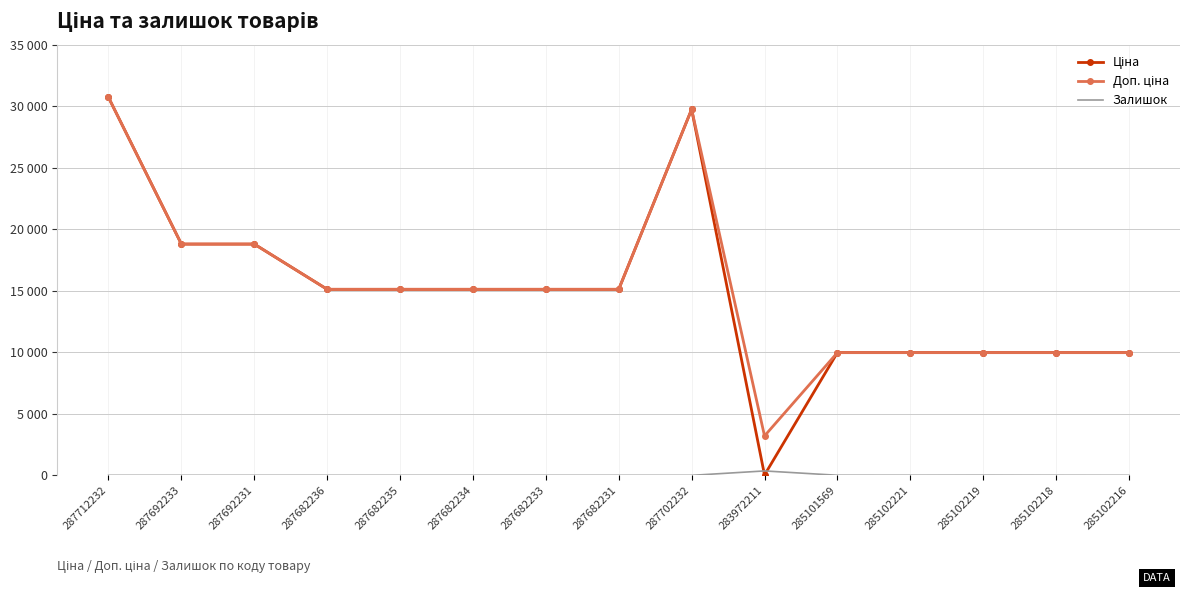

What position from the left is 285102216?

15